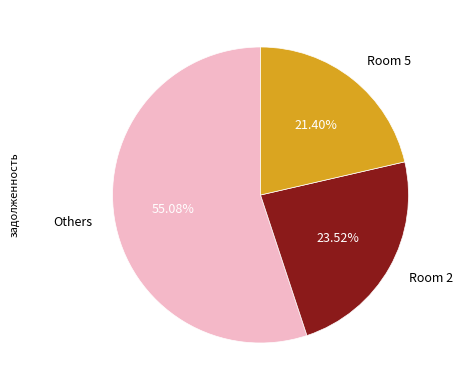

What is the largest slice in the pie chart?

Others